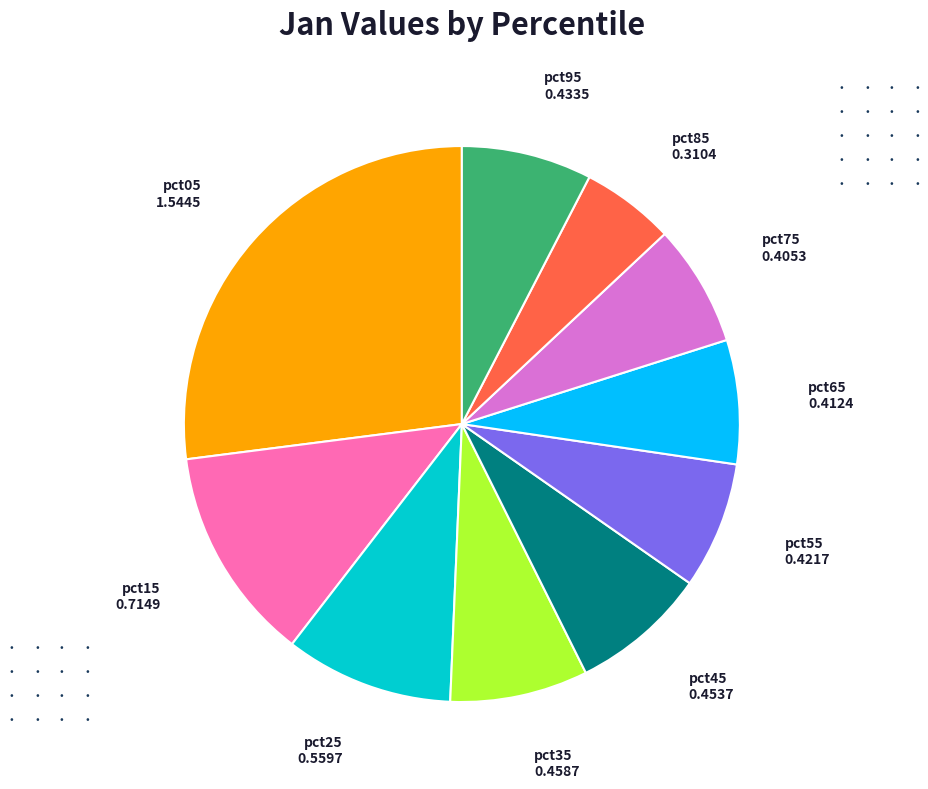

Is it true that pct25 is 1% of the pie?

False